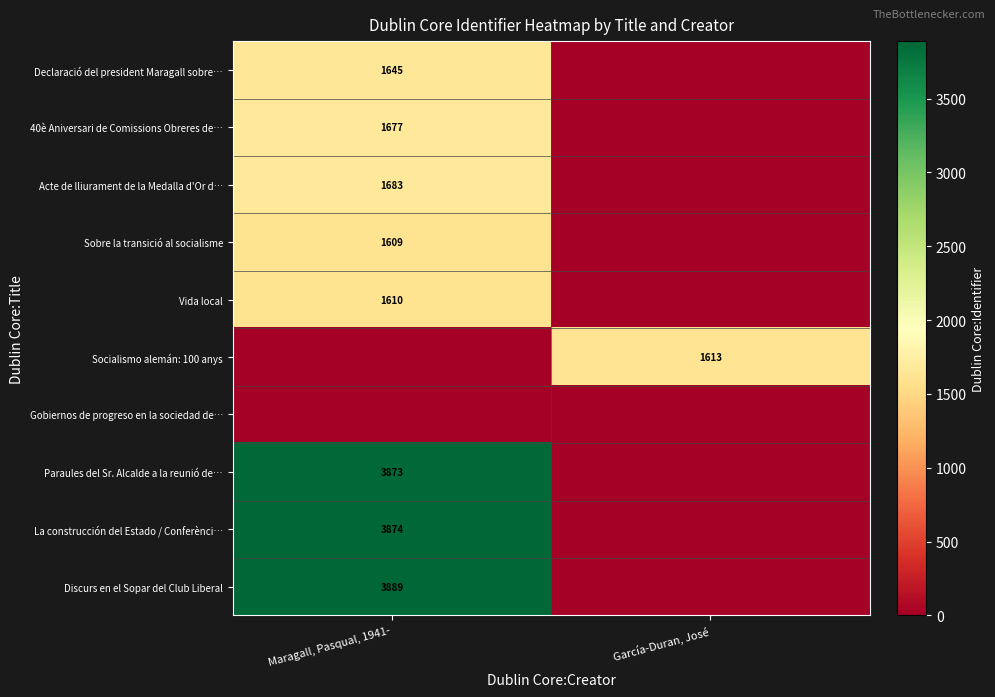

The Sobre la transició al socialisme series shows 811 at Maragall, Pasqual, 1941-. True or false?

False